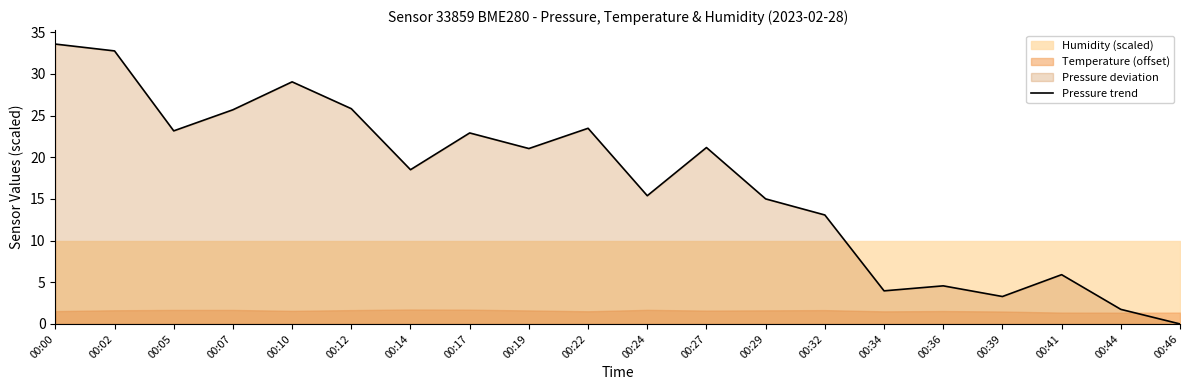

What is the difference between the second highest and second lowest values?

31.0